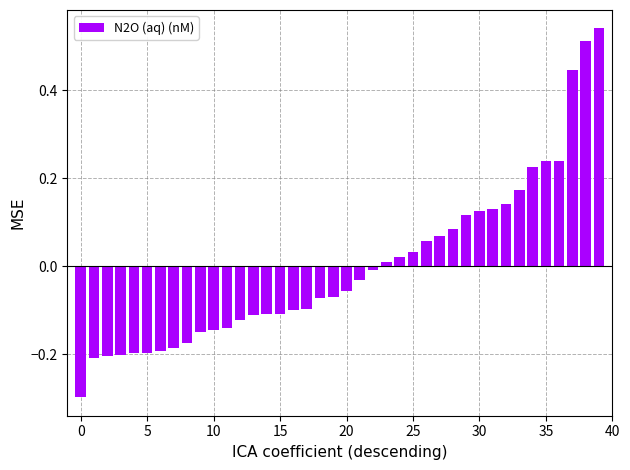

What is the minimum value shown in the chart?

-0.3